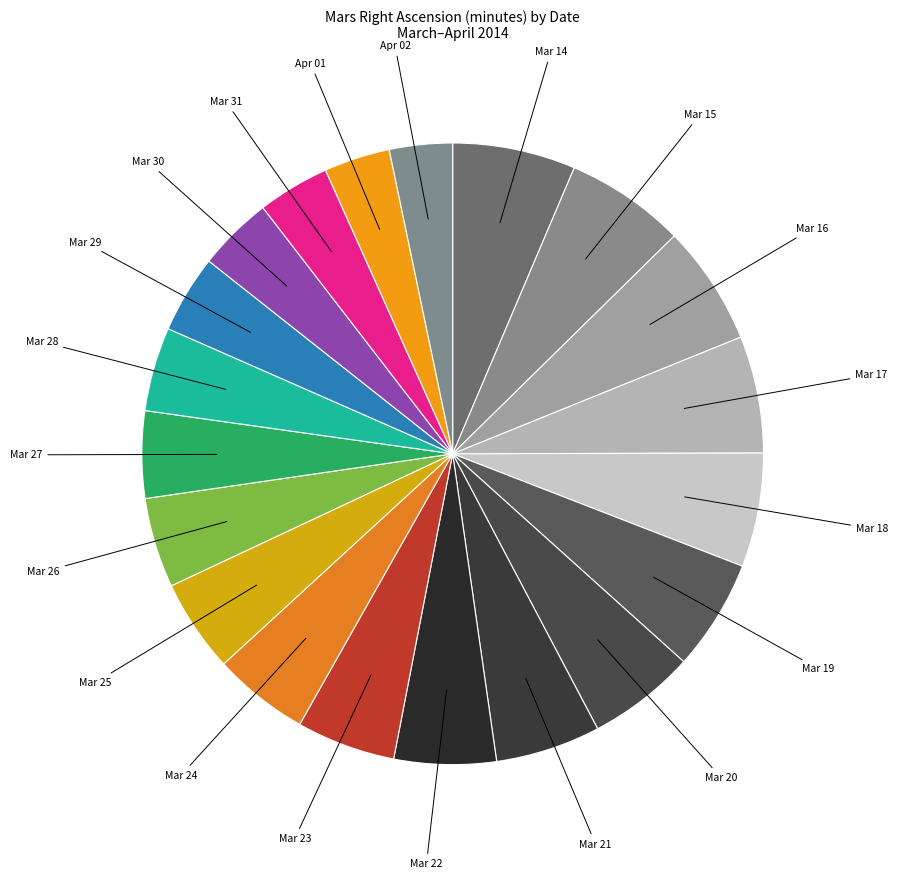

How many slices are in this pie chart?

20